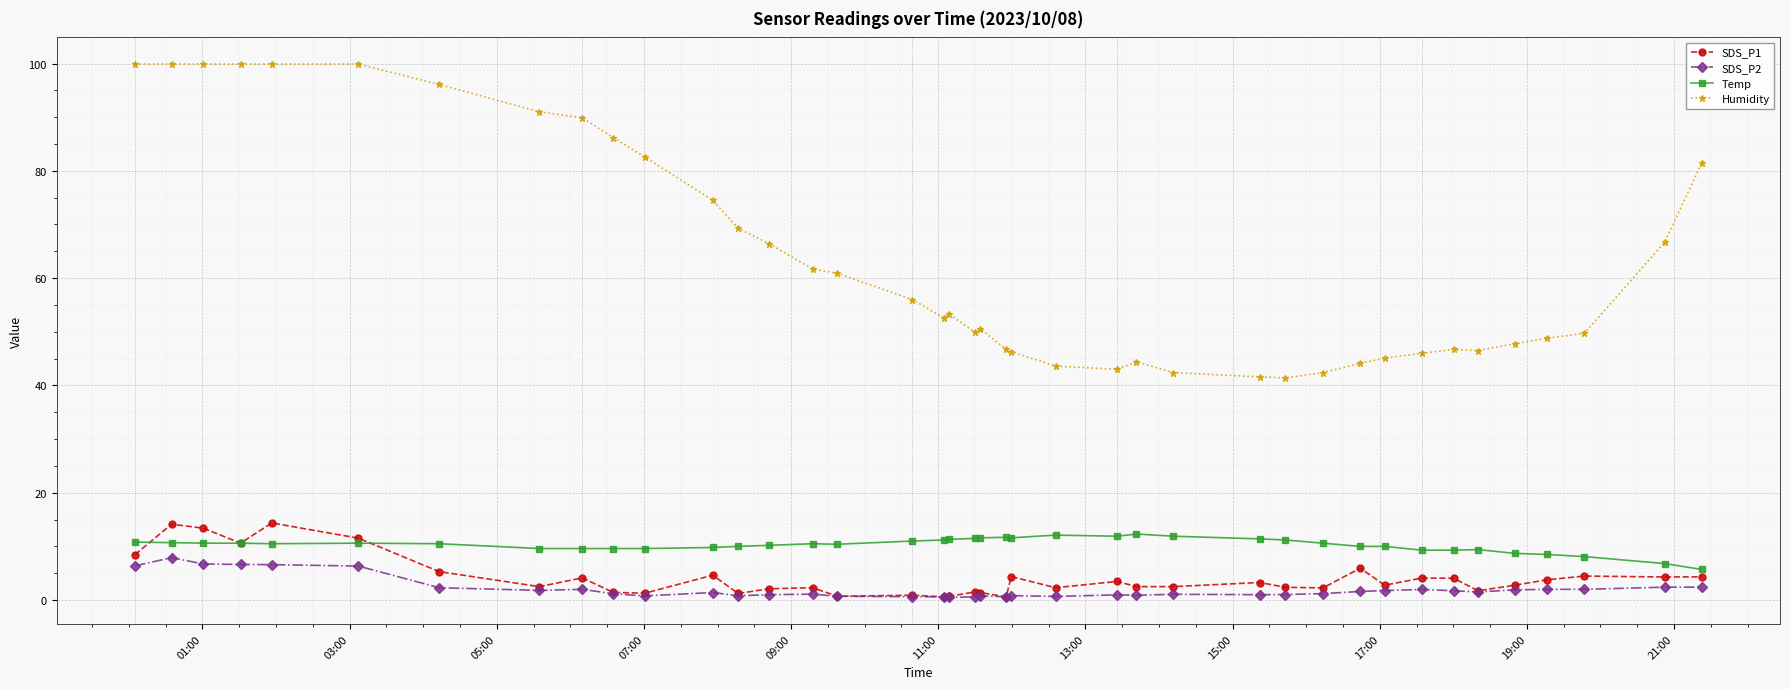

What is the greatest value displayed?

99.9